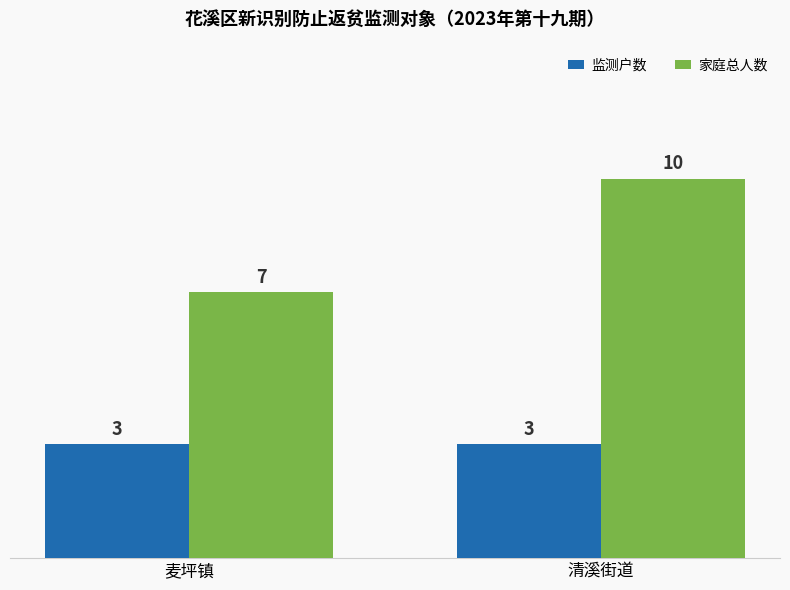

Are the bars horizontal?

No